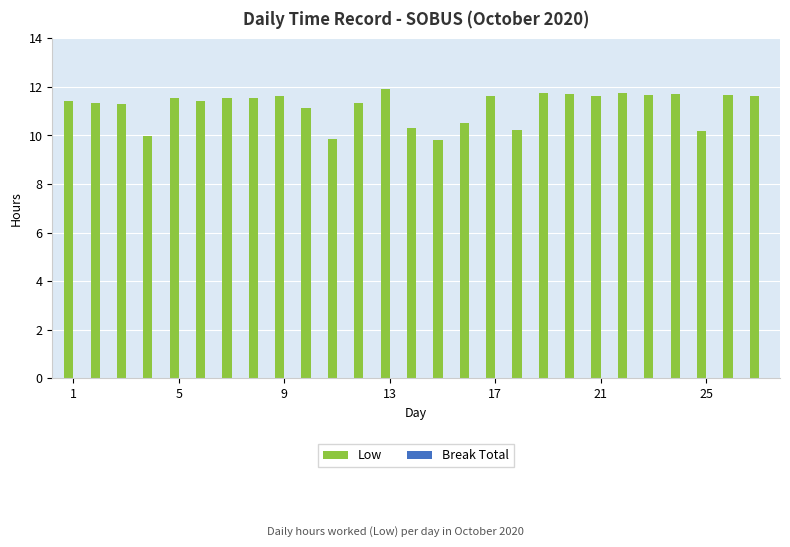

What is the value of the 15th bar from the left?

9.8